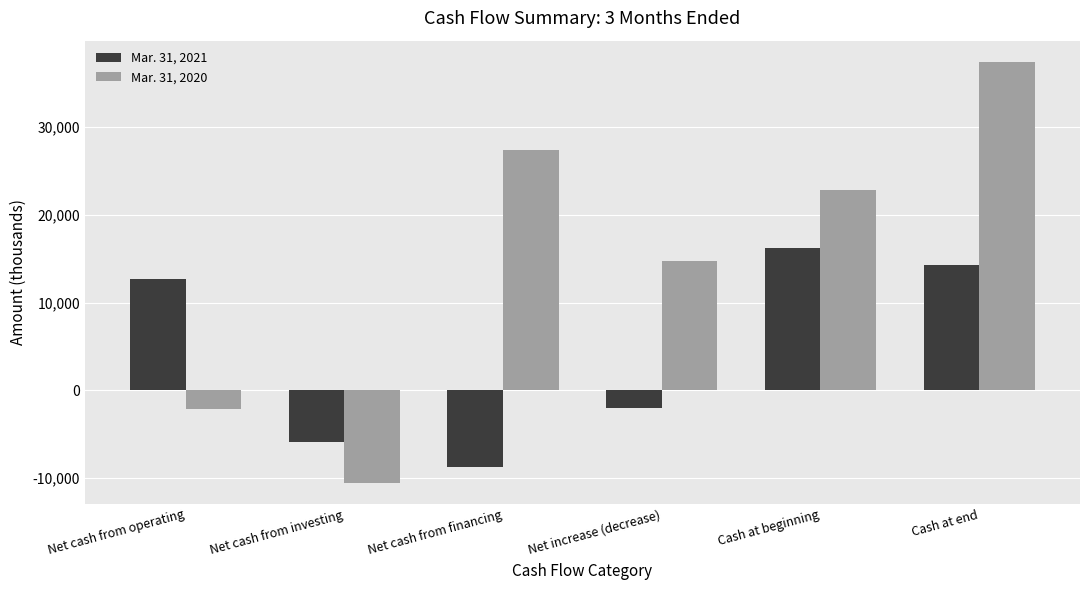

What are all the series names shown in the legend?

Mar. 31, 2021, Mar. 31, 2020